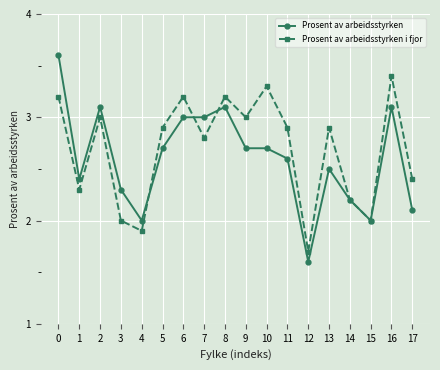

How many data points does each series have?

18